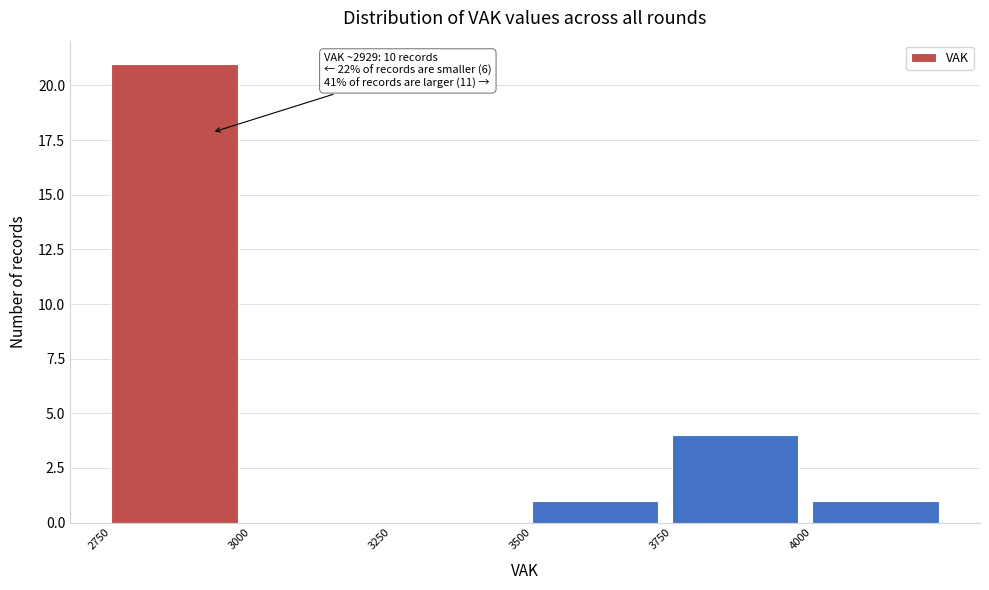

Over which range of the x-axis is the bar tallest?

2750 to 3000